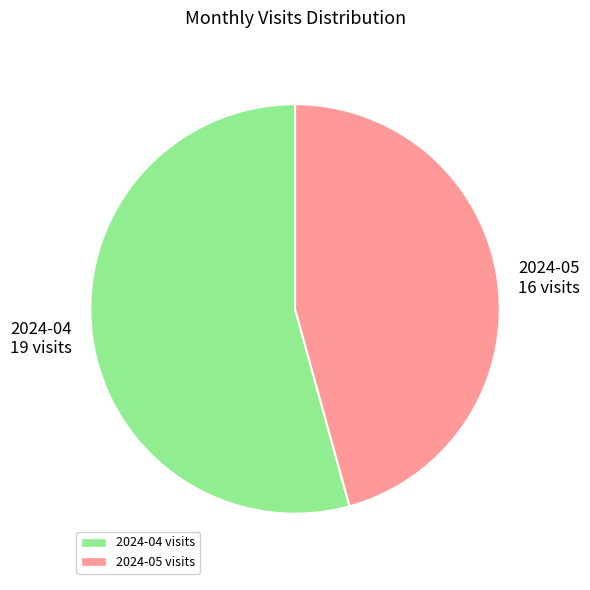

Do 2024-04 19 visits and 2024-05 16 visits together represent more than half of the pie?

Yes